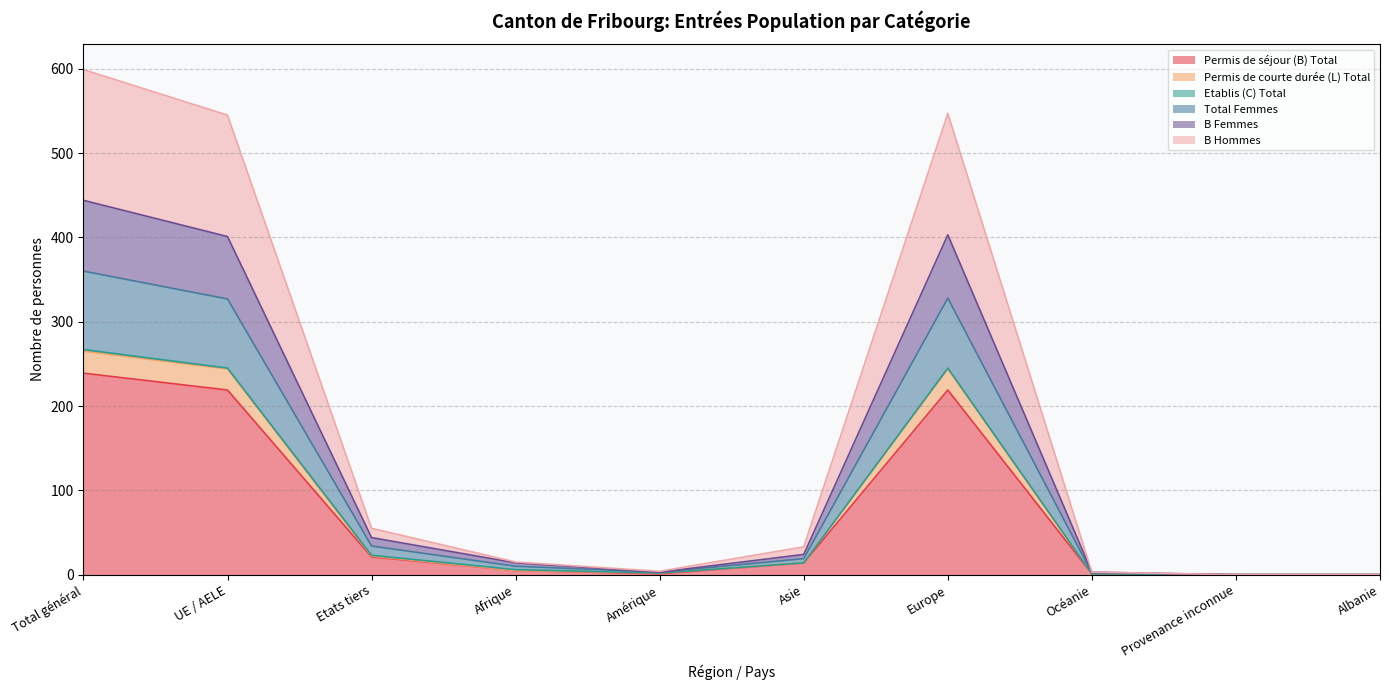

At which label does Permis de séjour (B) Total reach its peak?

Total général